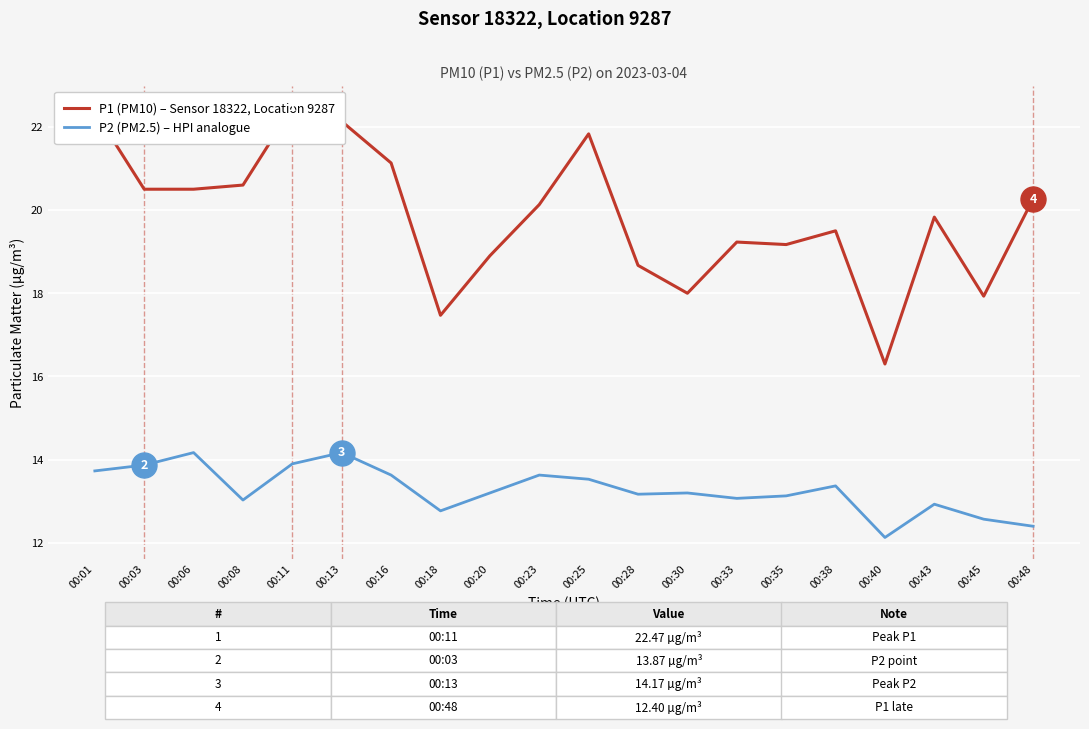

What is the difference between the highest and lowest values at 00:35?

6.0